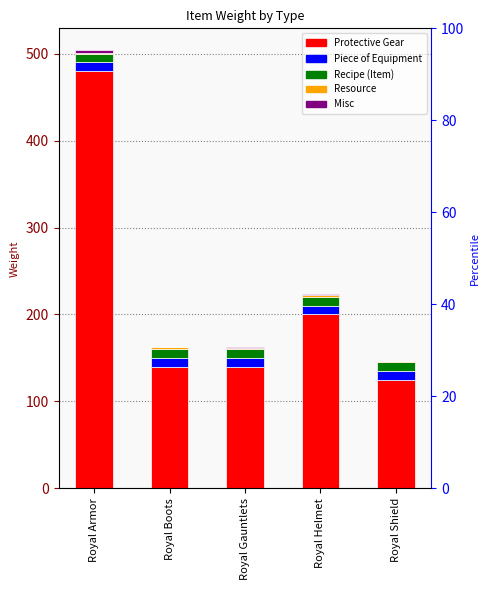

What value does the Protective Gear series have at Royal Shield, to the nearest 50?

100